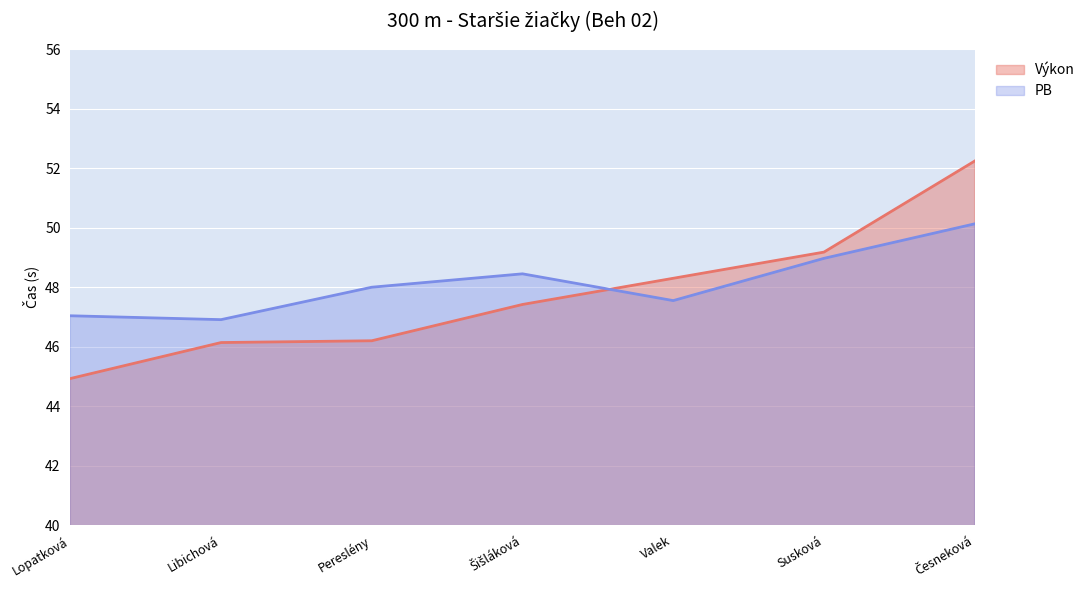

True or false: Výkon has more than 0 interior local peaks.

False